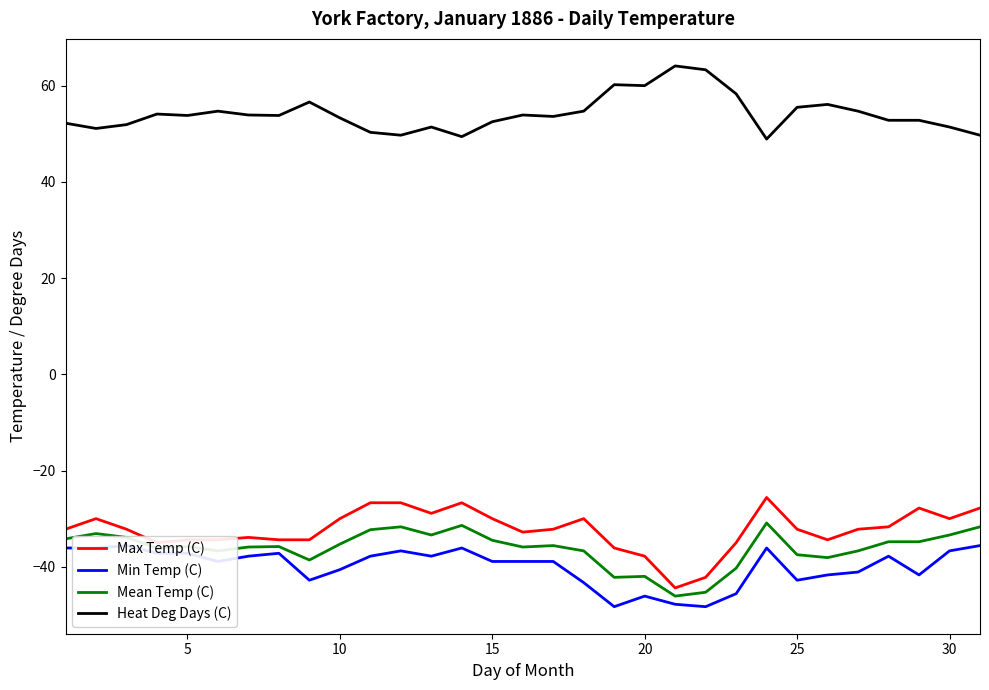

What is the highest value of the Heat Deg Days (C) series?

64.1